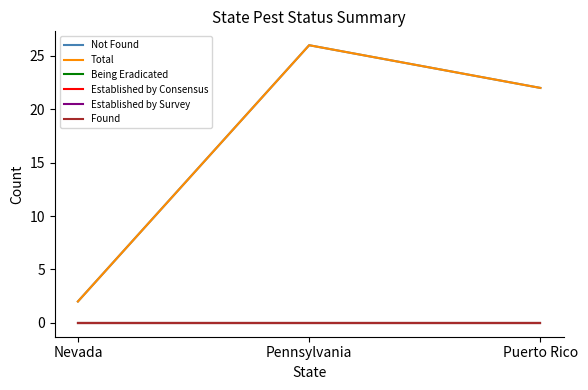

Between Nevada and Pennsylvania, which series saw the biggest shift?

Not Found